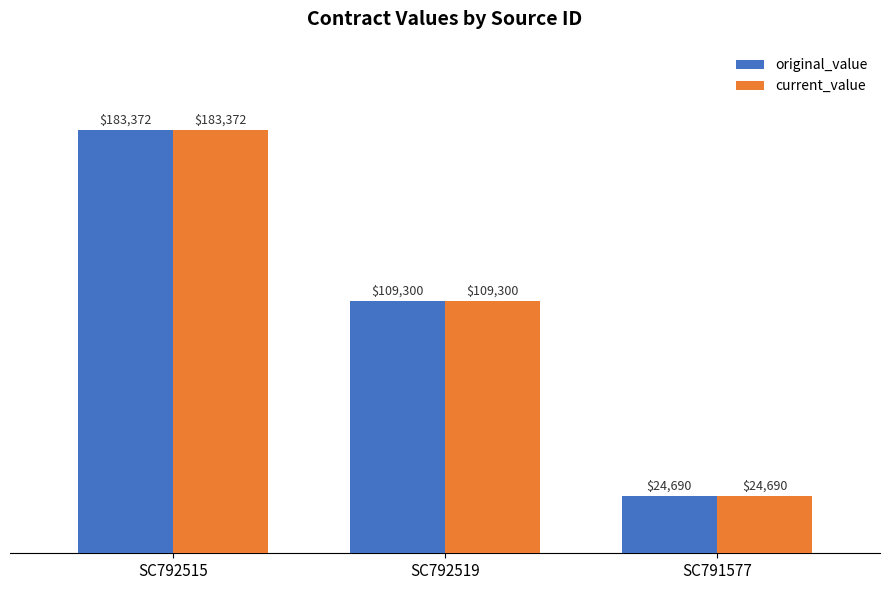

How many categories are shown in the chart?

3